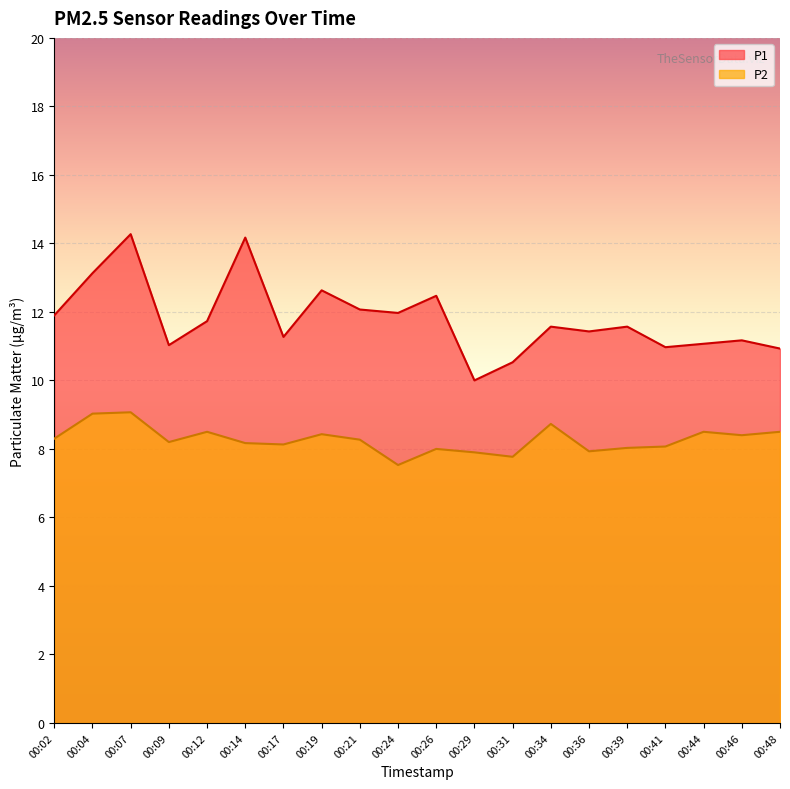

How many lines are shown in the chart?

2